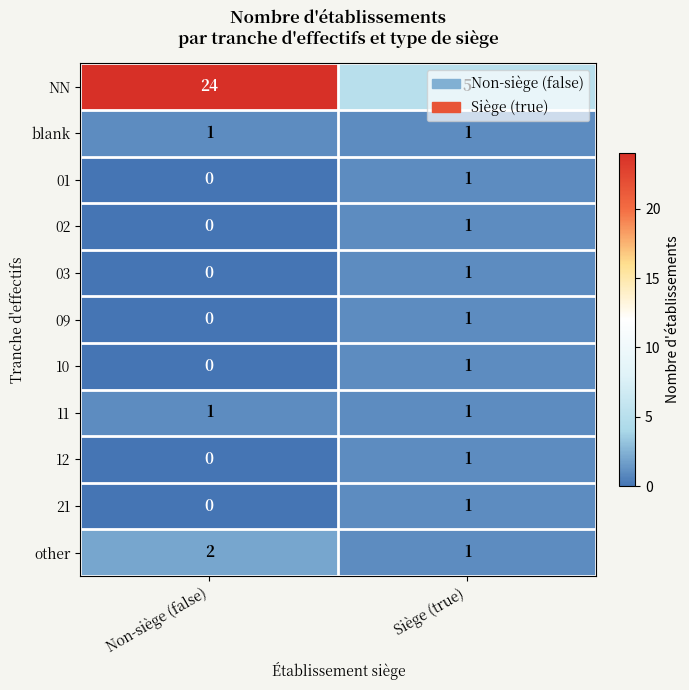

Is it true that other equals 2 at Non-siège (false)?

True